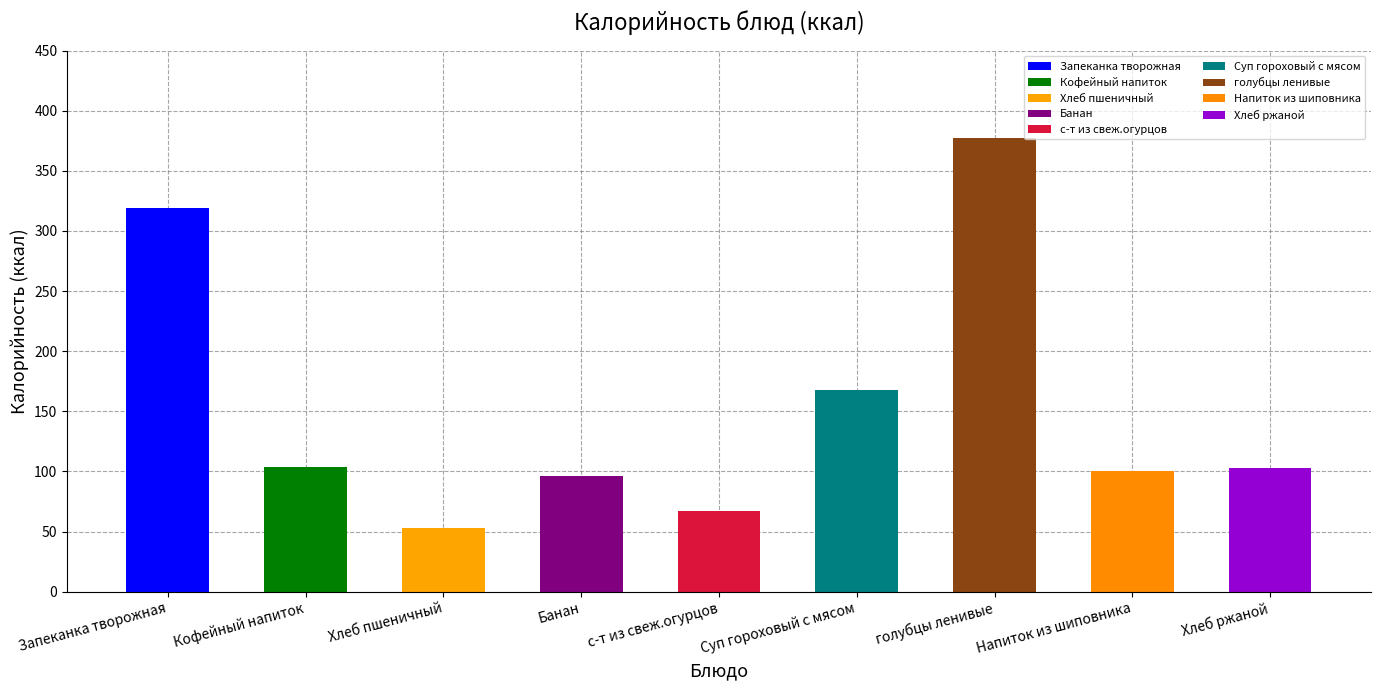

Which has a higher value, Запеканка творожная or Хлеб пшеничный?

Запеканка творожная